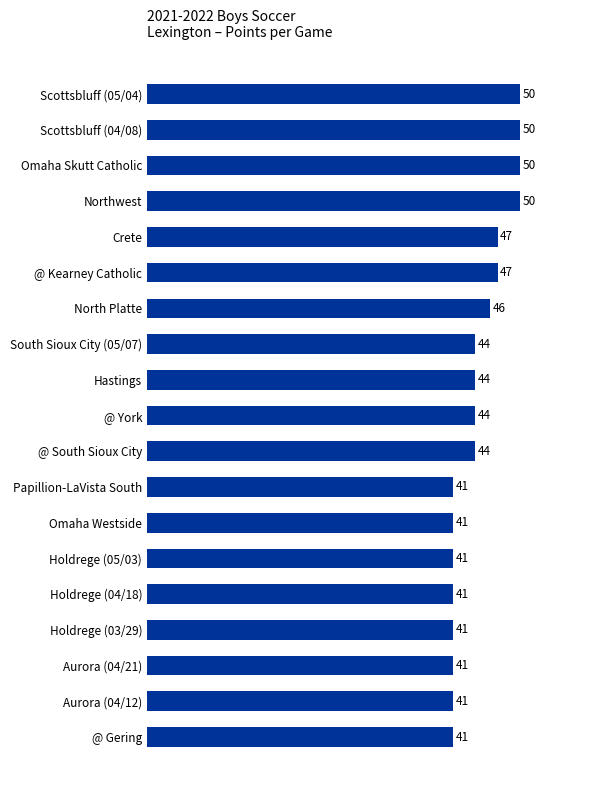

What is the approximate value at Scottsbluff (05/04)?

50